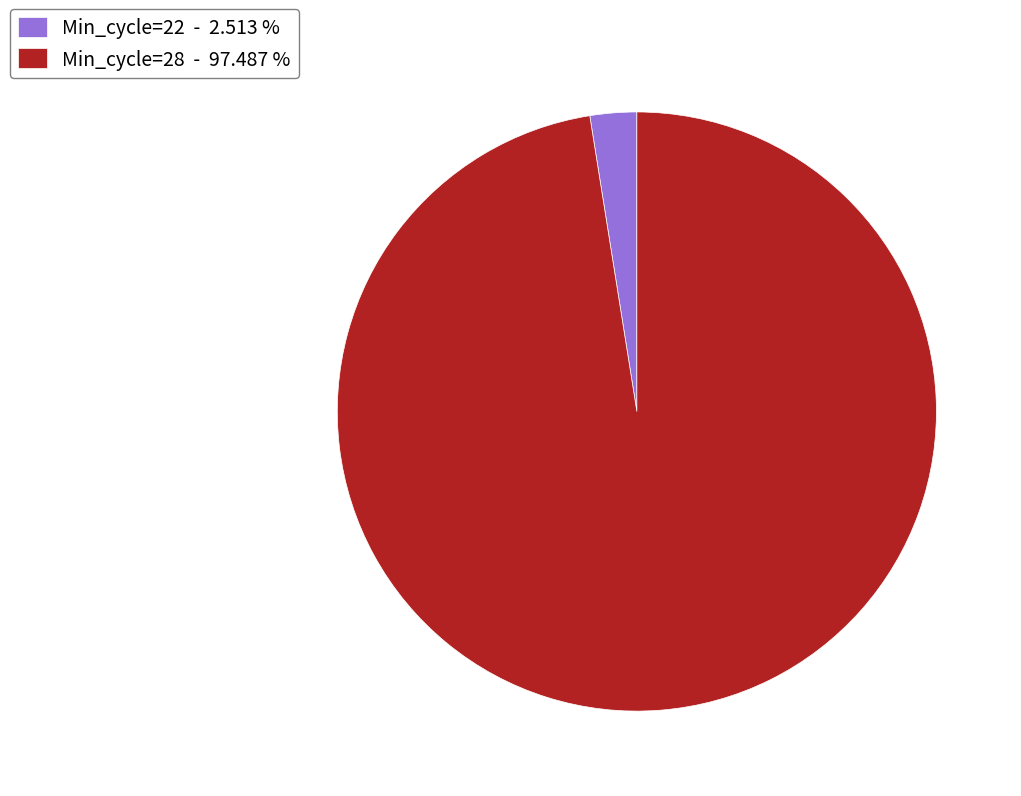

Between Min_cycle=22 - 2.513 % and Min_cycle=28 - 97.487 %, which is larger?

Min_cycle=28 - 97.487 %